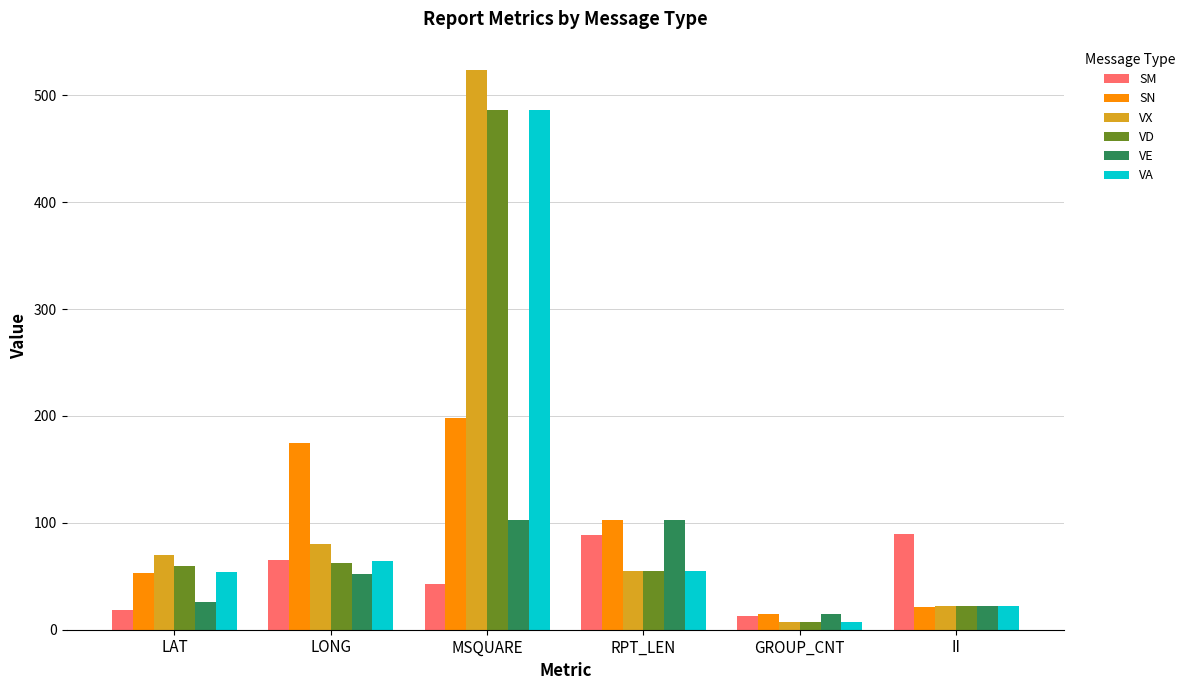

The SN series shows 83.6 at MSQUARE. True or false?

False